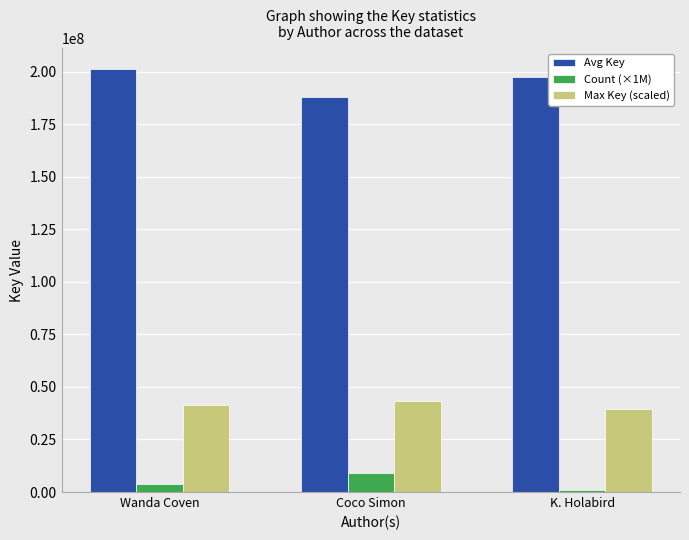

How many bars are there in total?

9